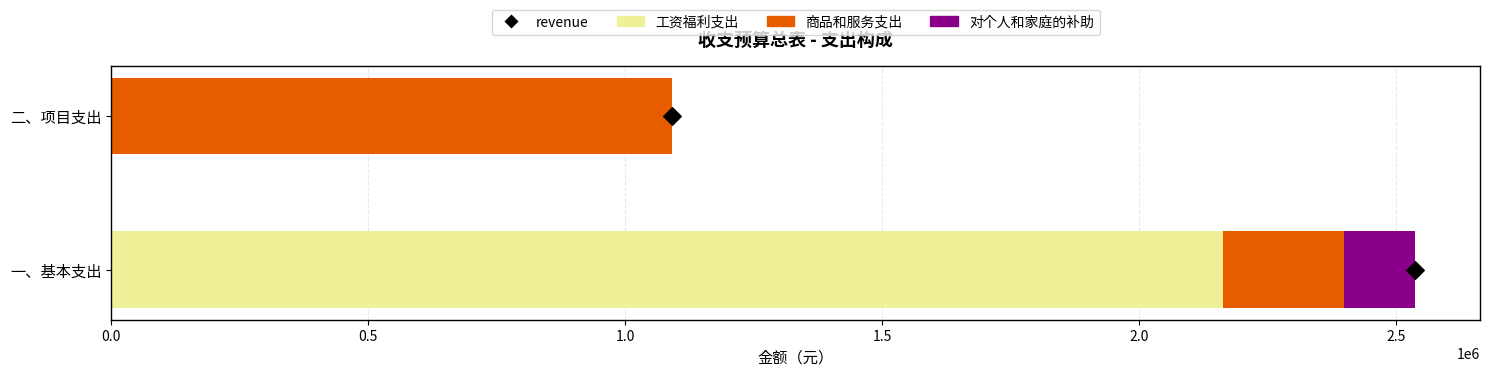

Which series reaches the maximum Y coordinate?

工资福利支出